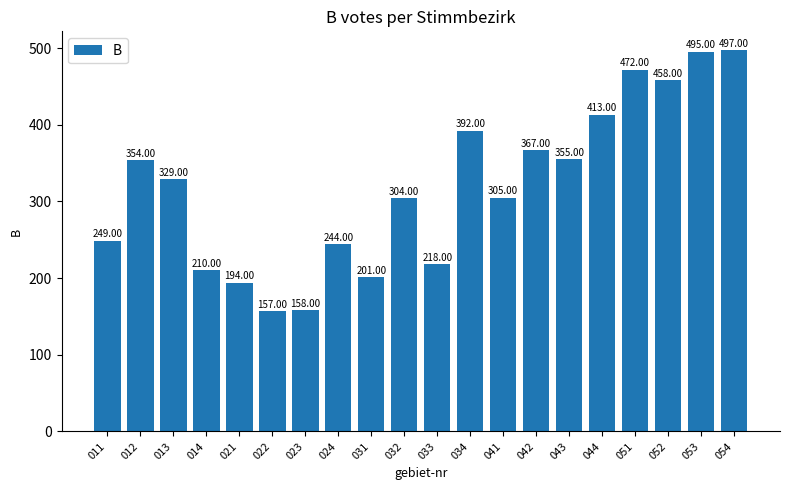

Rank the categories by value from lowest to highest.

022, 023, 021, 031, 014, 033, 024, 011, 032, 041, 013, 012, 043, 042, 034, 044, 052, 051, 053, 054